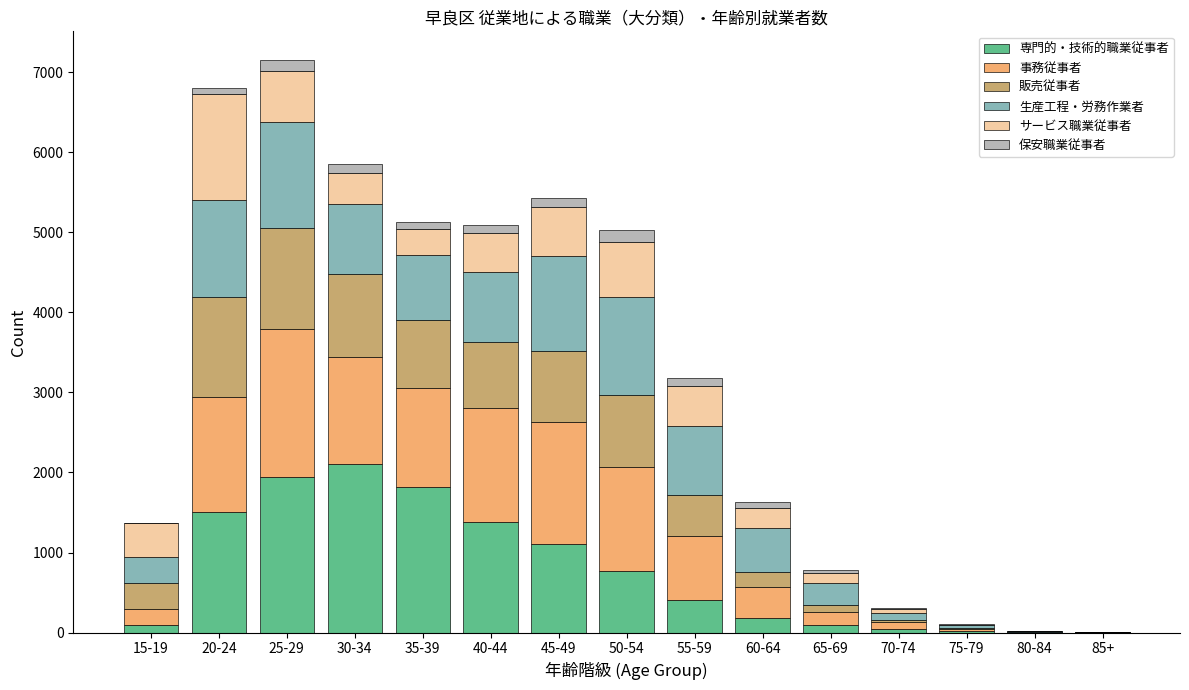

The value of 専門的・技術的職業従事者 at 55-59 is 685. True or false?

False